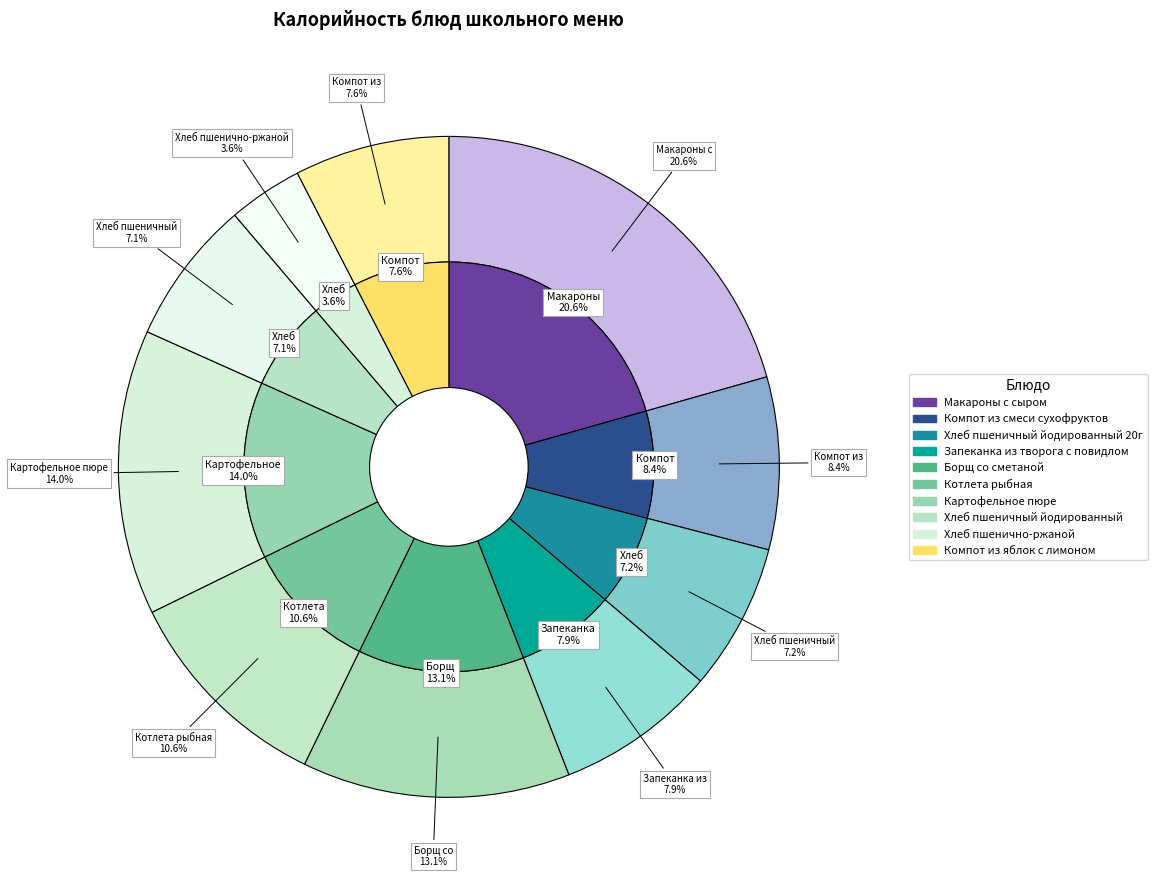

True or false: Макароны с сыром accounts for 13% of the total.

False